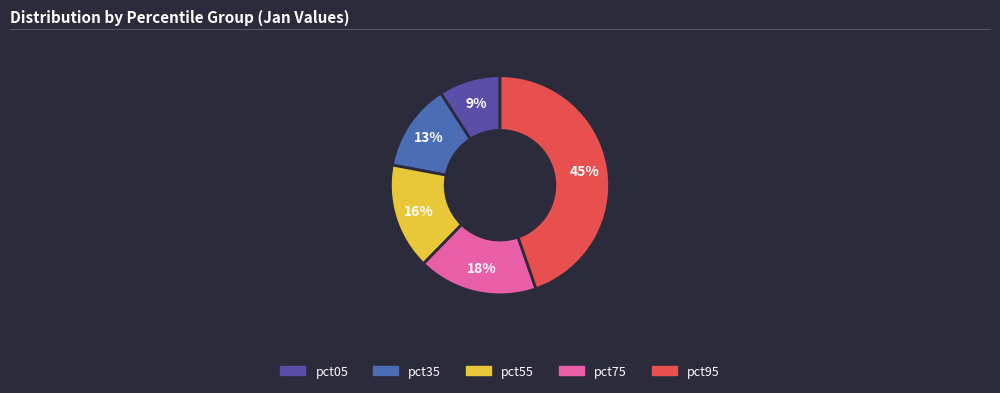

Rank the categories by value from highest to lowest.

pct95, pct75, pct55, pct35, pct05